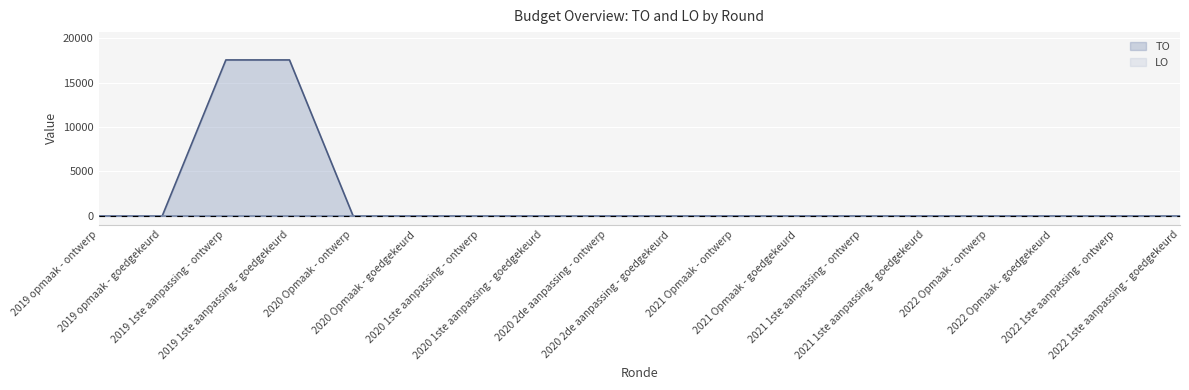

What is the difference between the maximum and minimum values?

17578